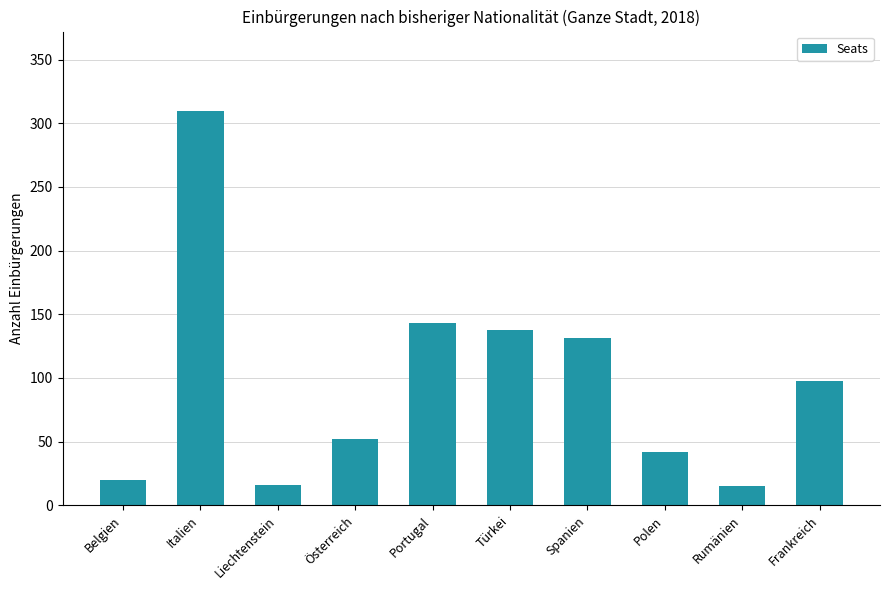

Is it true that the value at Portugal is 143?

True